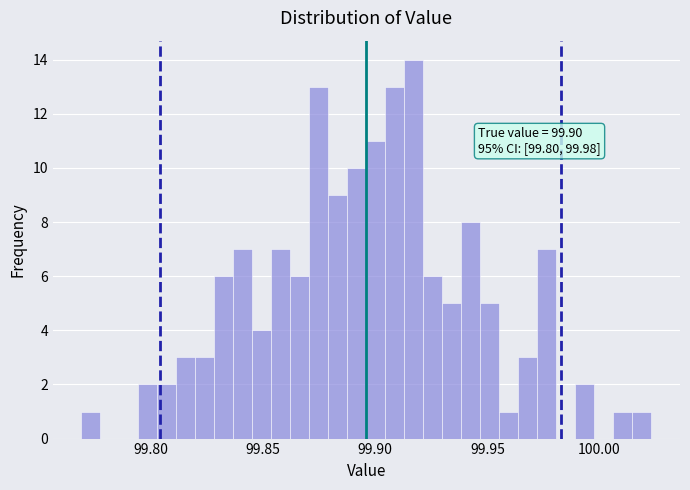

Read against the x-axis, roughly where is the centre of the tallest bar?

99.915